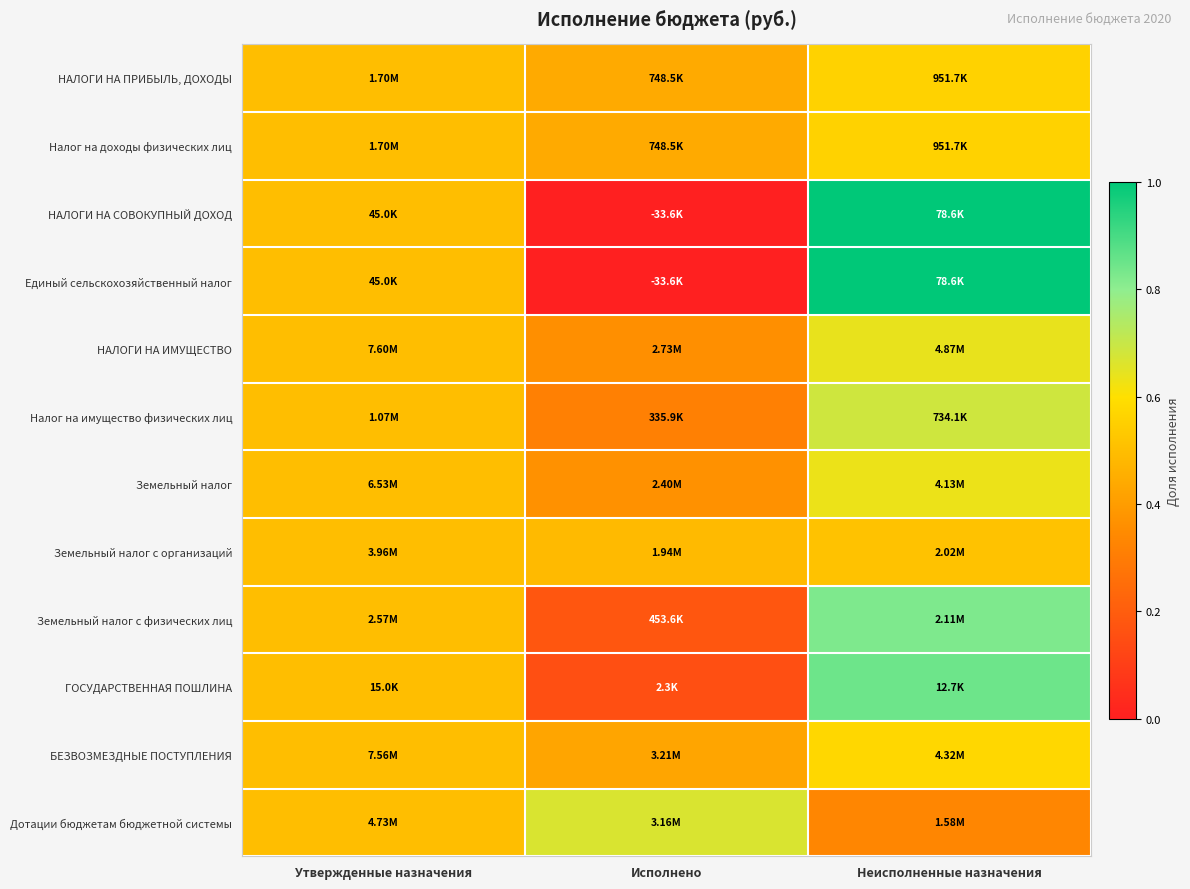

Which label corresponds to the largest value in the chart?

Неисполненные назначения